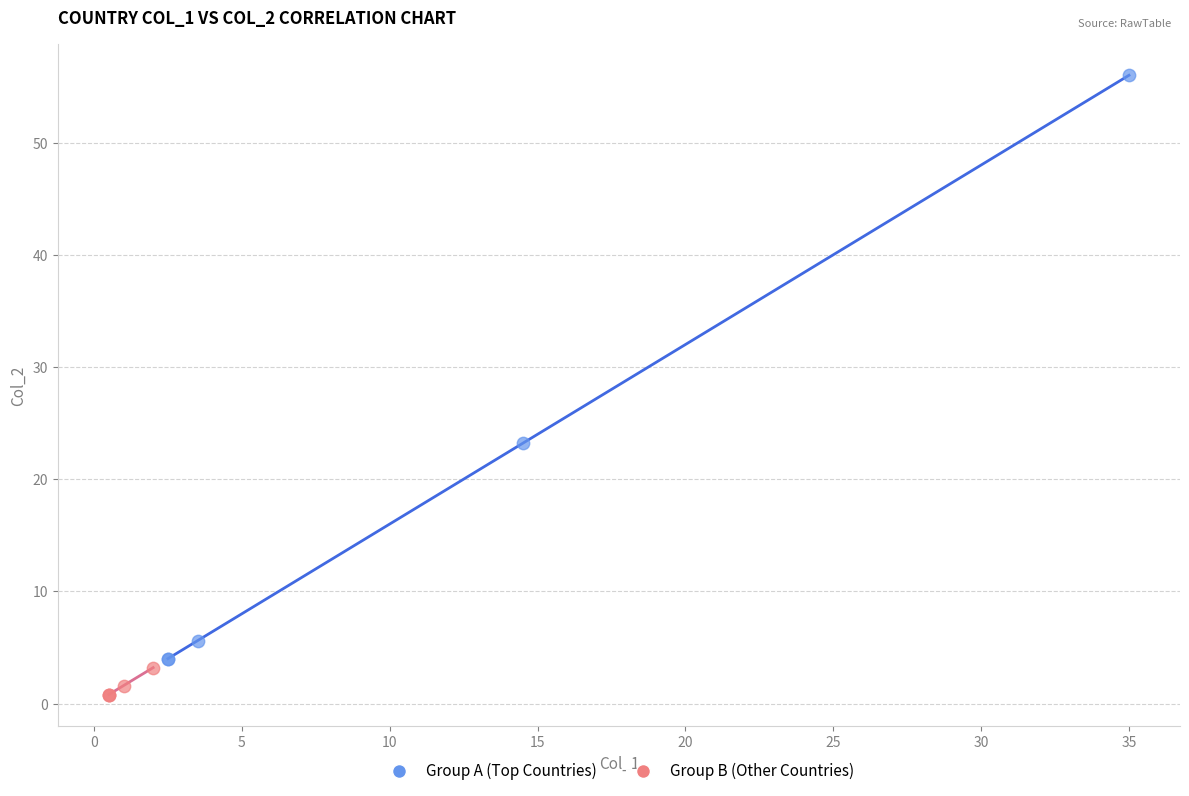

Which series reaches the minimum Y coordinate?

Group B (Other Countries)